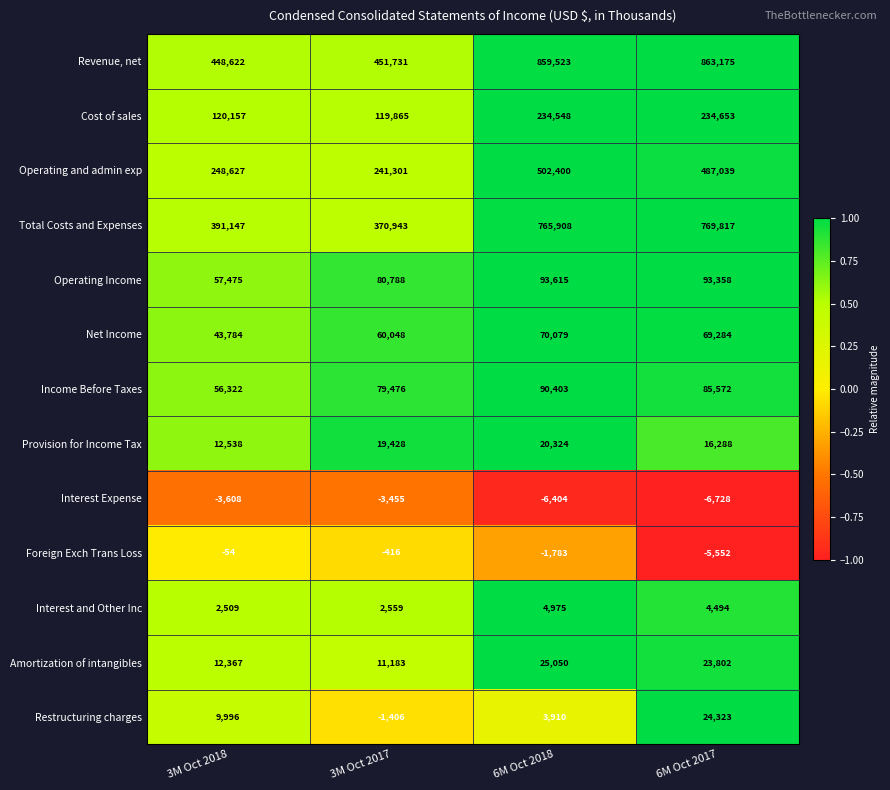

At how many categories does at least one series exceed 0?

4